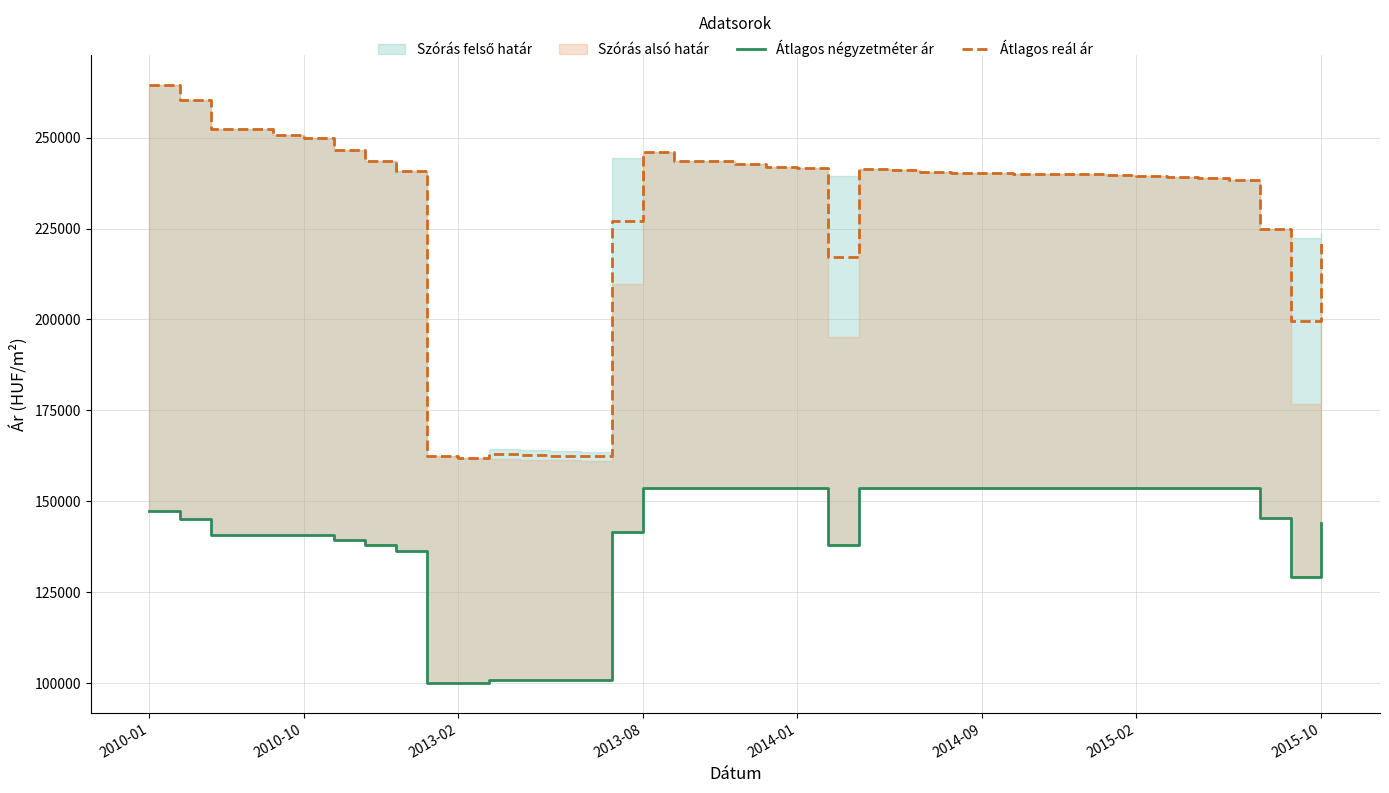

How many categories are shown in the chart?

39